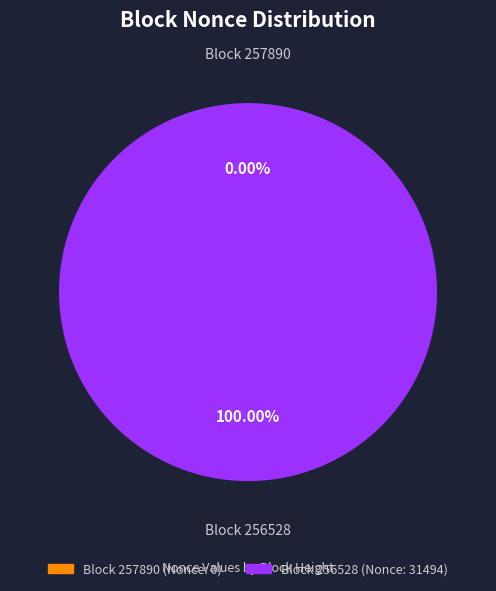

Is it true that 256528 is 100% of the pie?

True